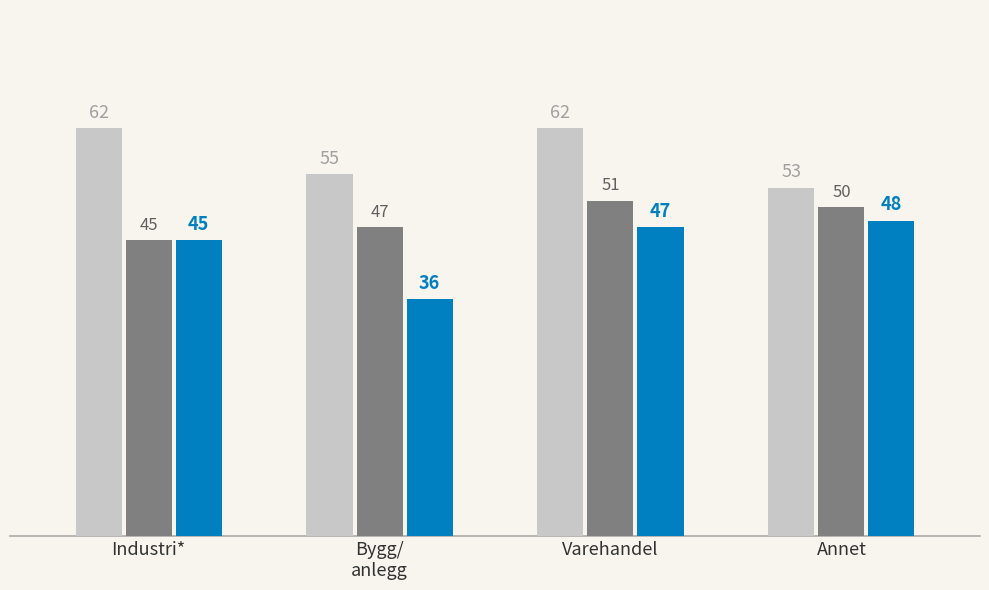

At which category is the sum across all series the highest?

Varehandel